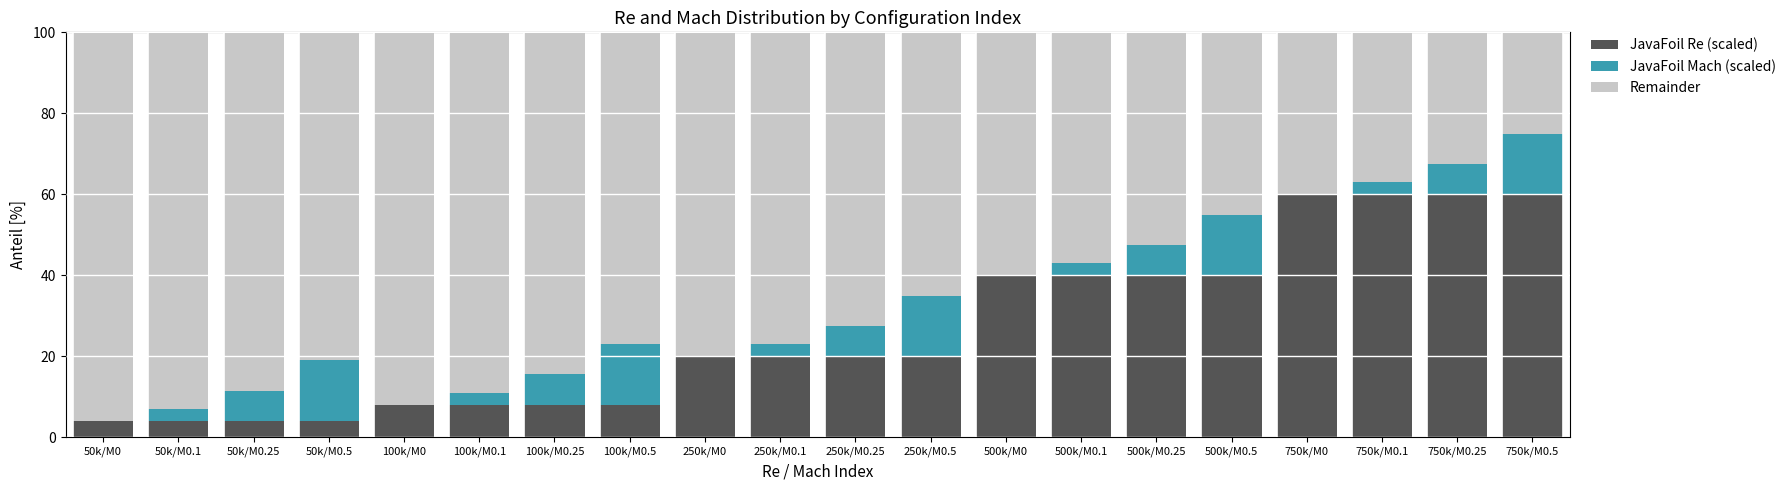

Does the chart contain stacked bars?

Yes